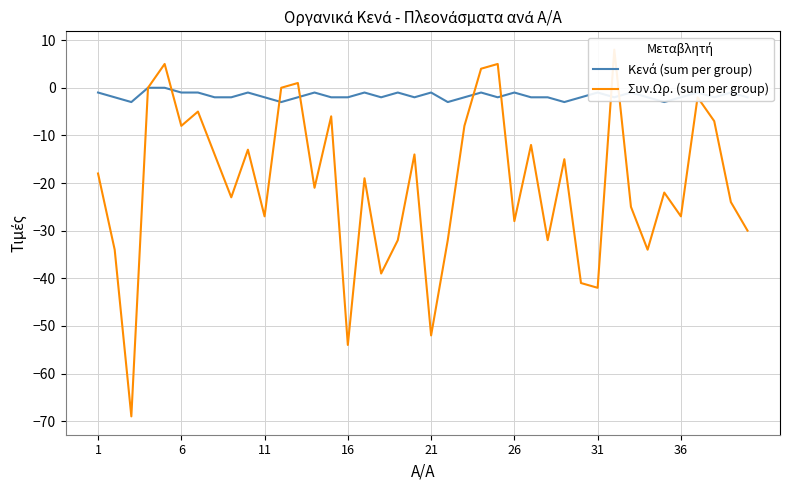

At how many categories does at least one series exceed -25?

40